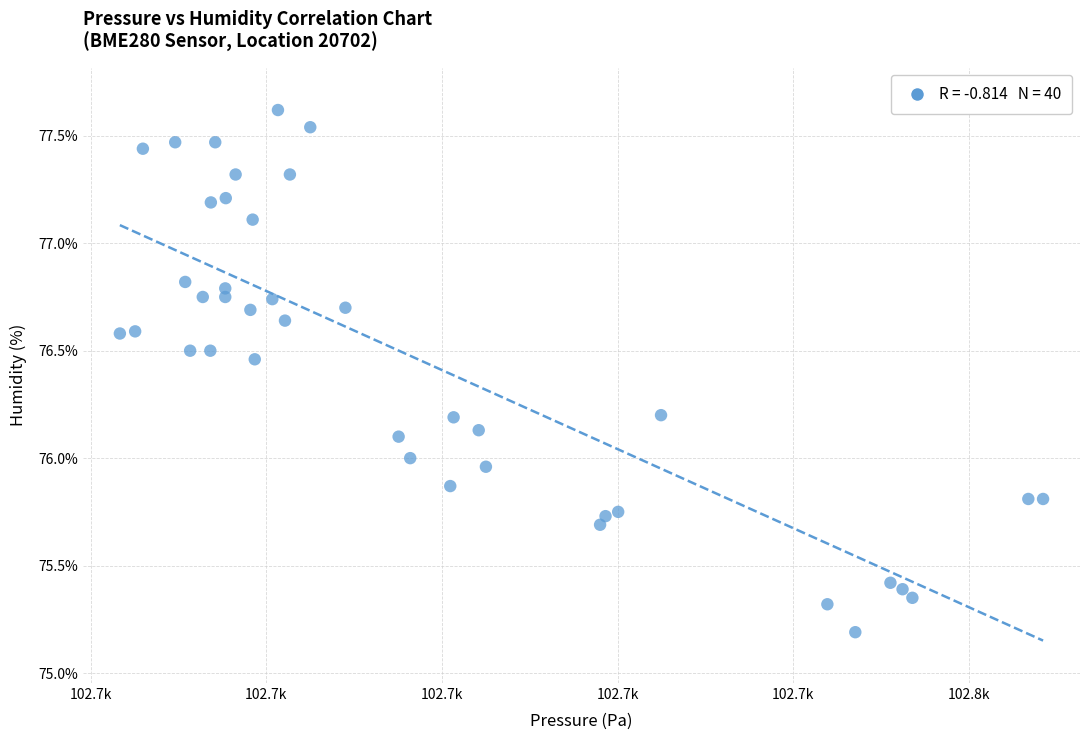

What is the range of X values (max minus min)?

52.6